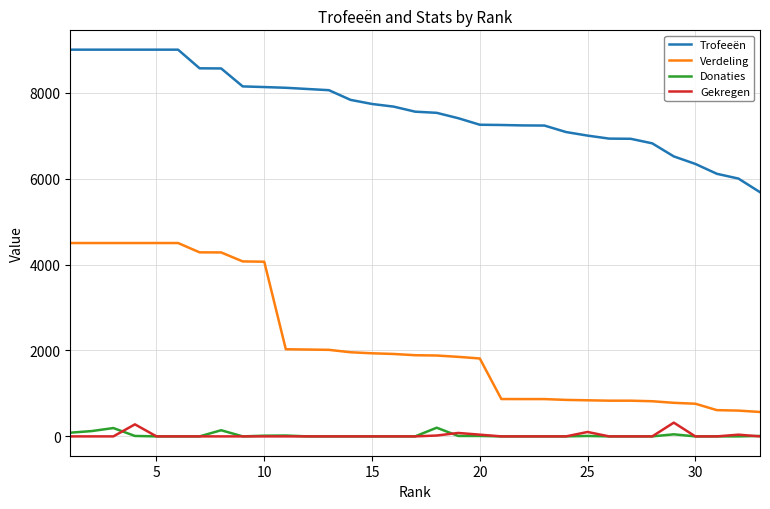

True or false: Gekregen and Trofeeën intersect in this chart.

False